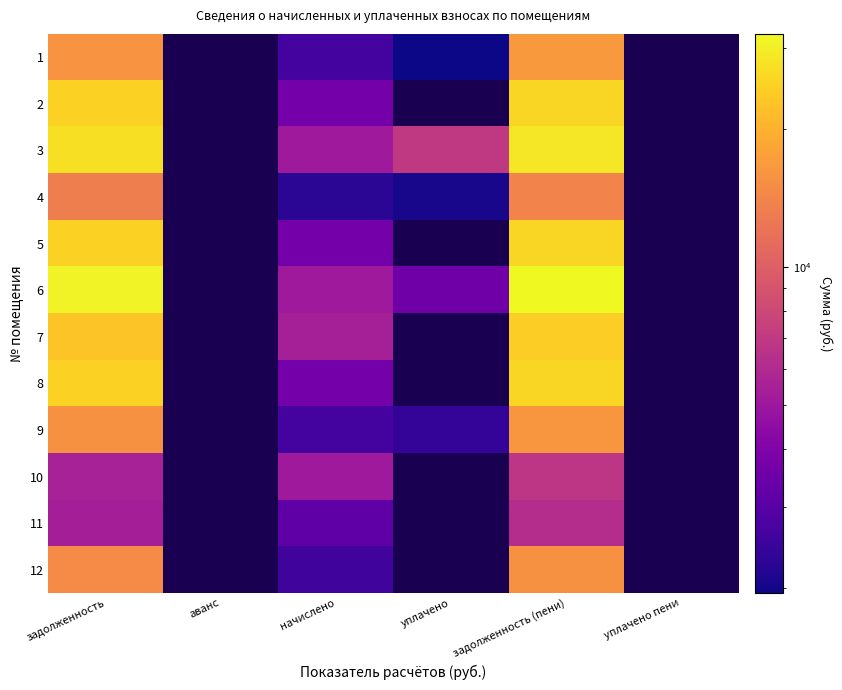

At how many categories does at least one series exceed 21705?

2